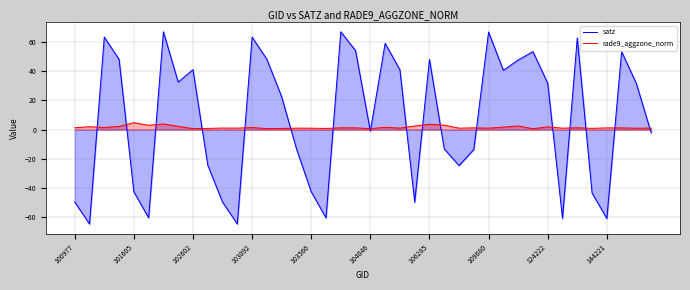

How many series are shown in this chart?

2